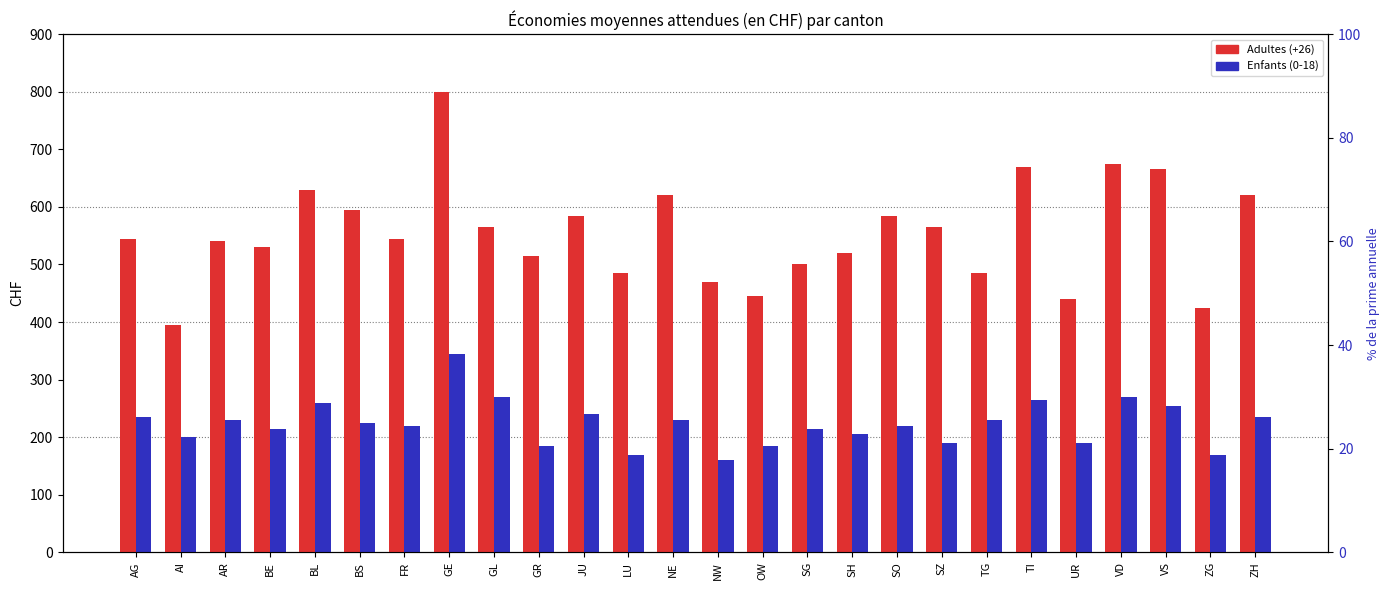

What is the spread (max minus min) of values at FR?

325